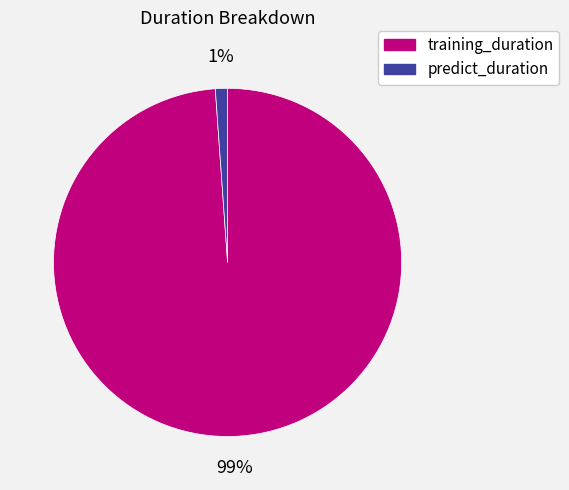

What is the smallest slice in the pie chart?

predict_duration